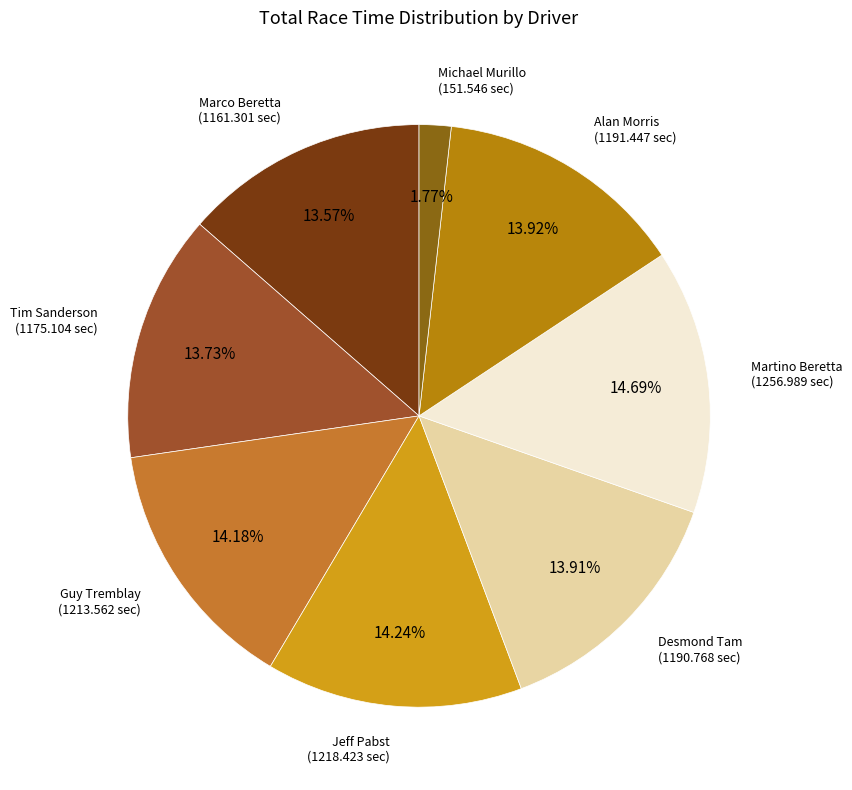

How many segments does this pie chart have?

8